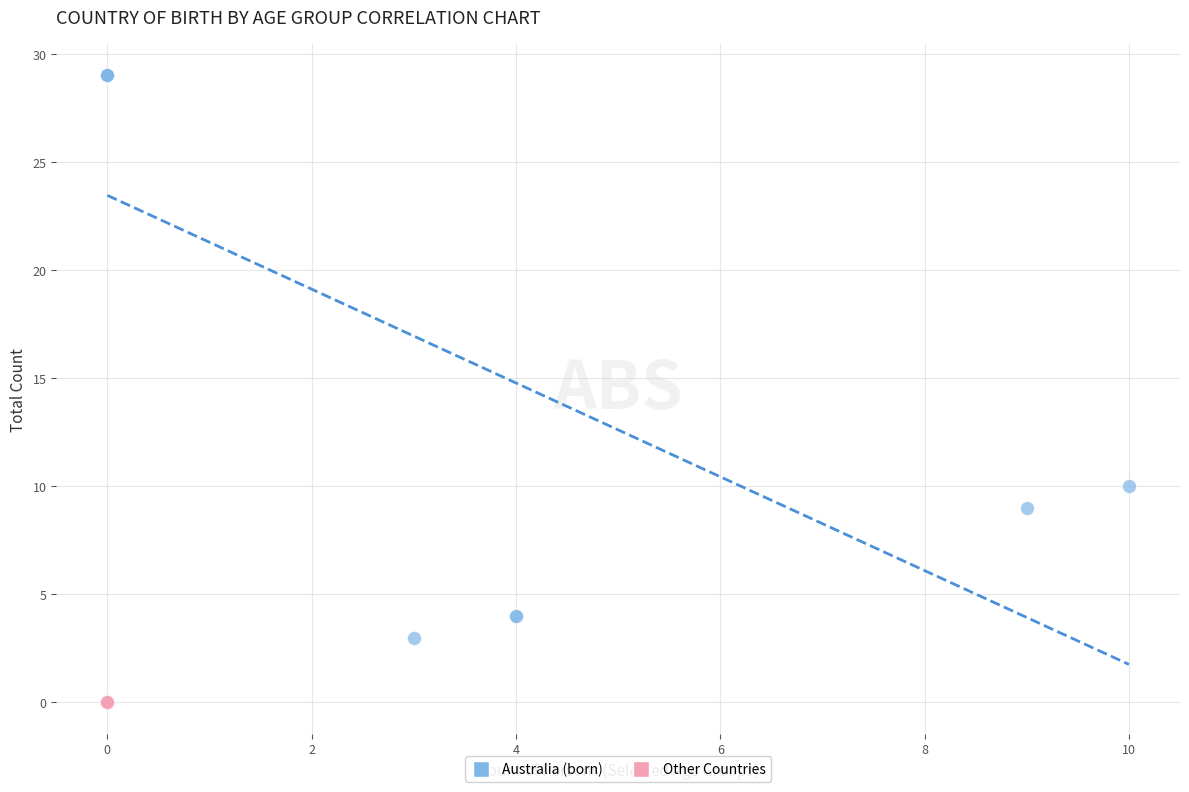

What are all the series names shown in the legend?

Australia (born), Other Countries